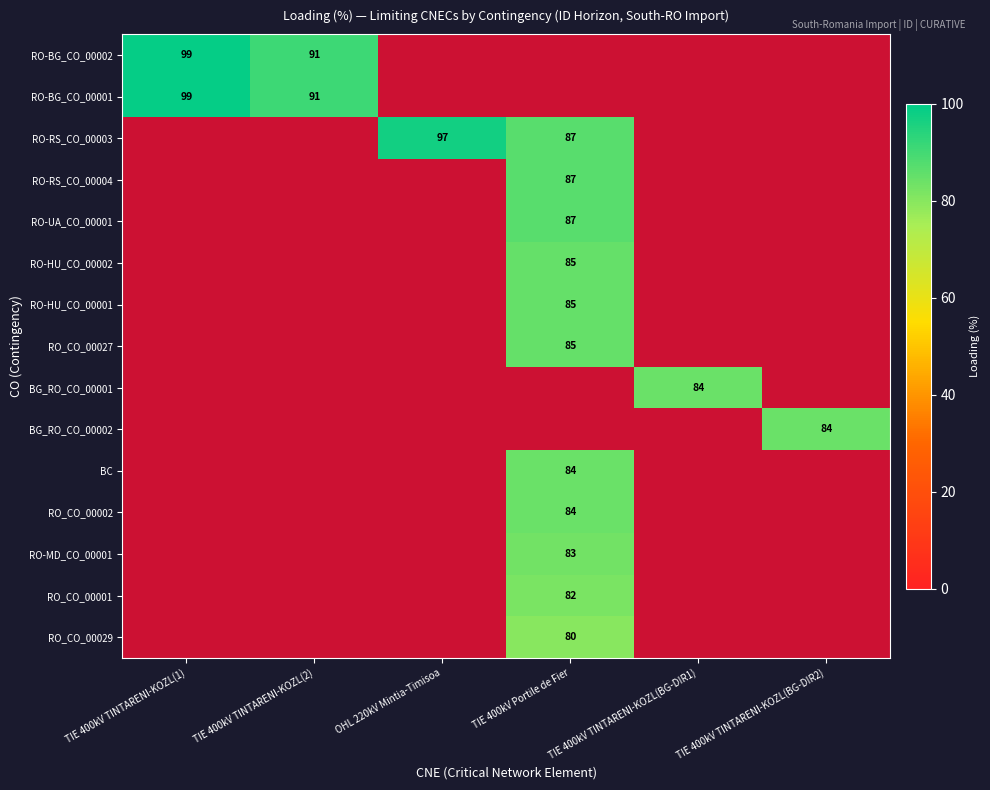

At which category does the chart reach its minimum across all series?

OHL 220kV Mintia-Timisoa